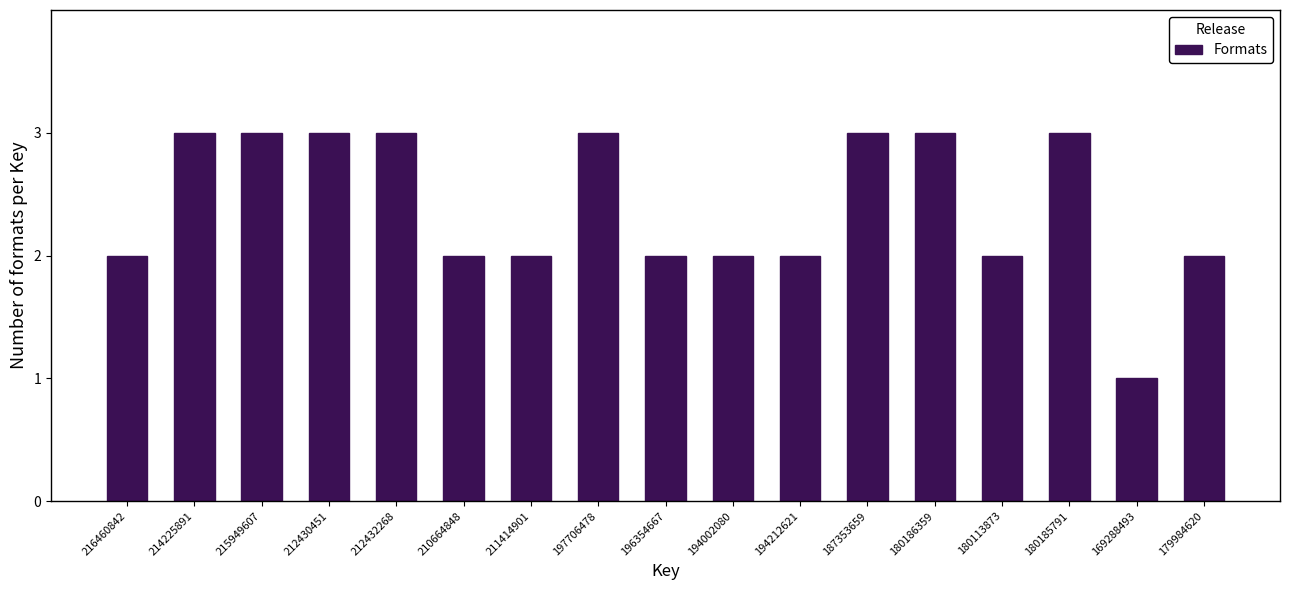

Reading left to right, what are all the values shown in this chart?

2	3	3	3	3	2	2	3	2	2	2	3	3	2	3	1	2